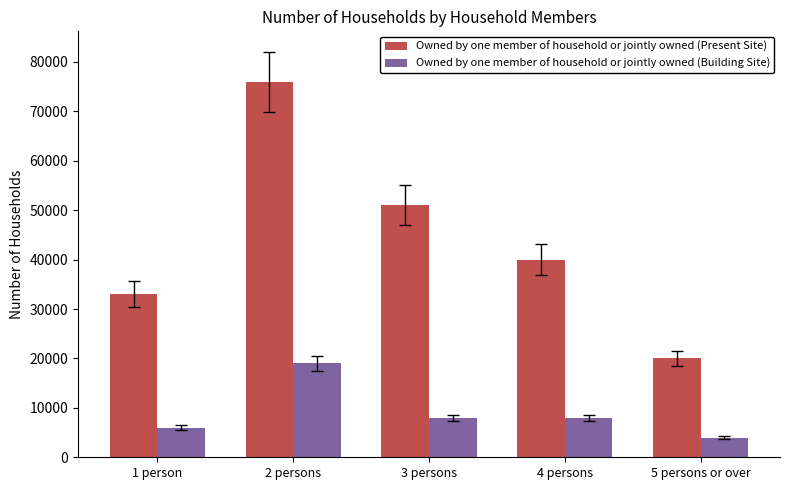

Where does the Owned by one member of household or jointly owned (Building Site) series first go above 8000?

2 persons